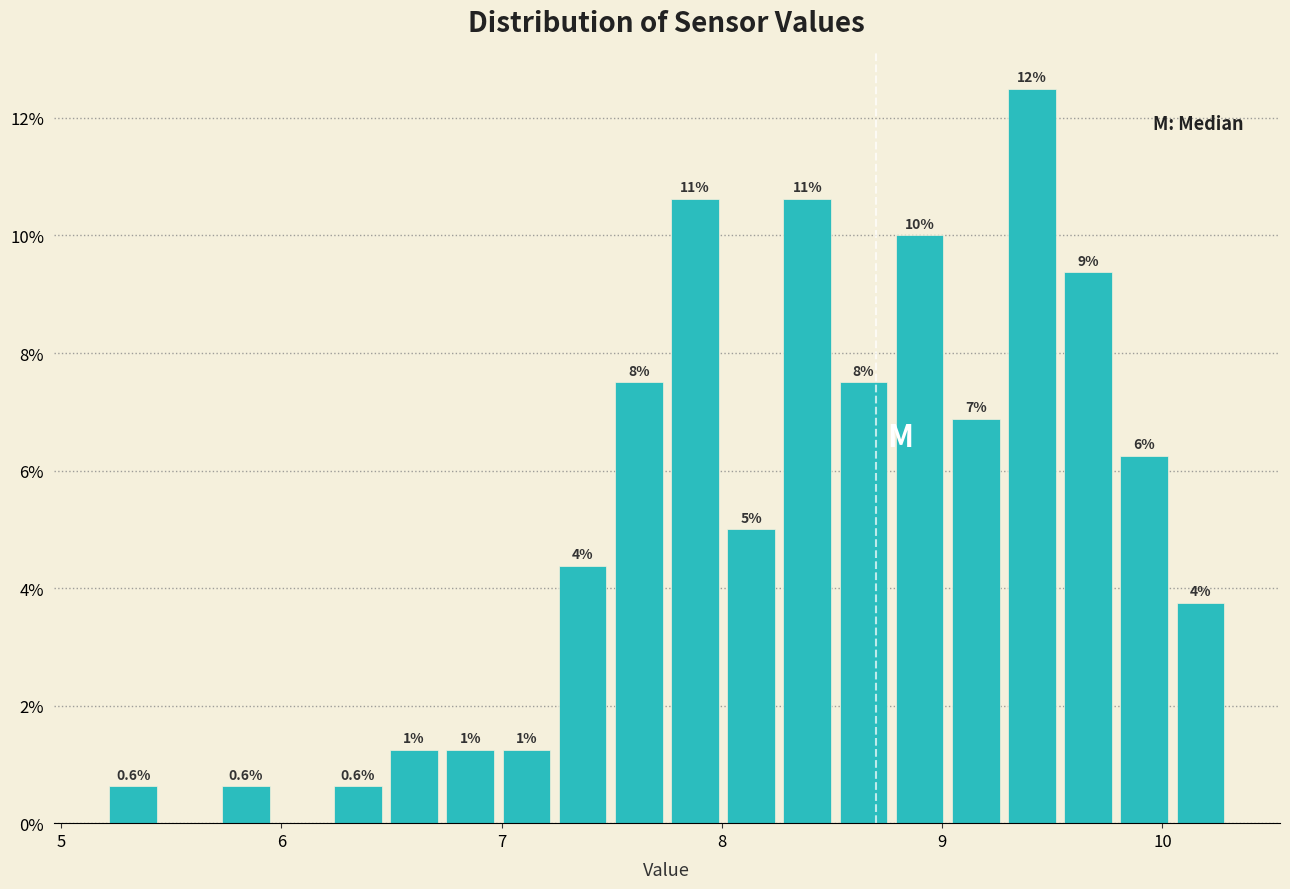

Around what value on the x-axis is the tallest bar? Give the approximate position of its centre, as read against the axis.

9.4